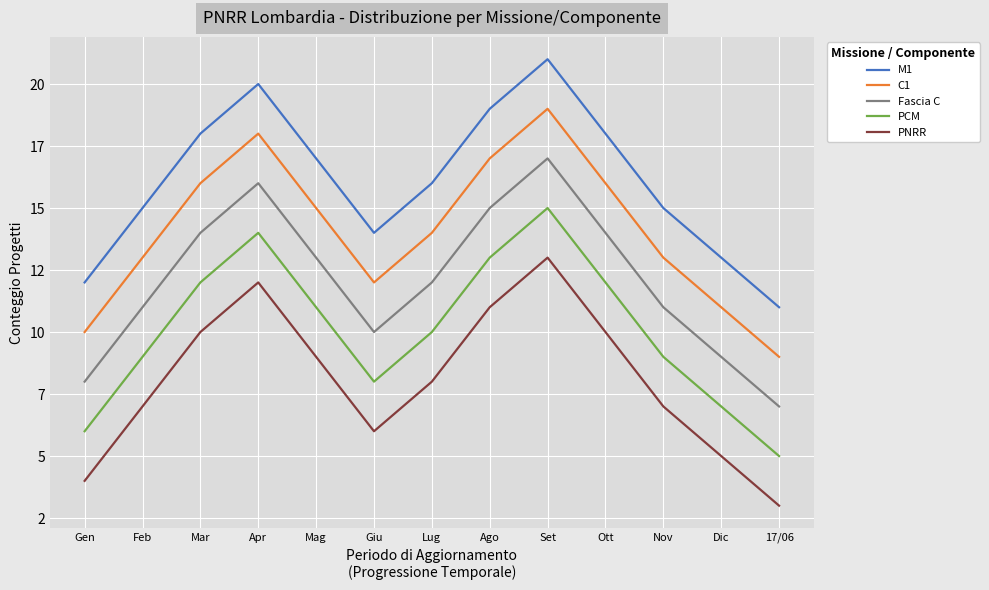

What is the average value of the M1 series?

16